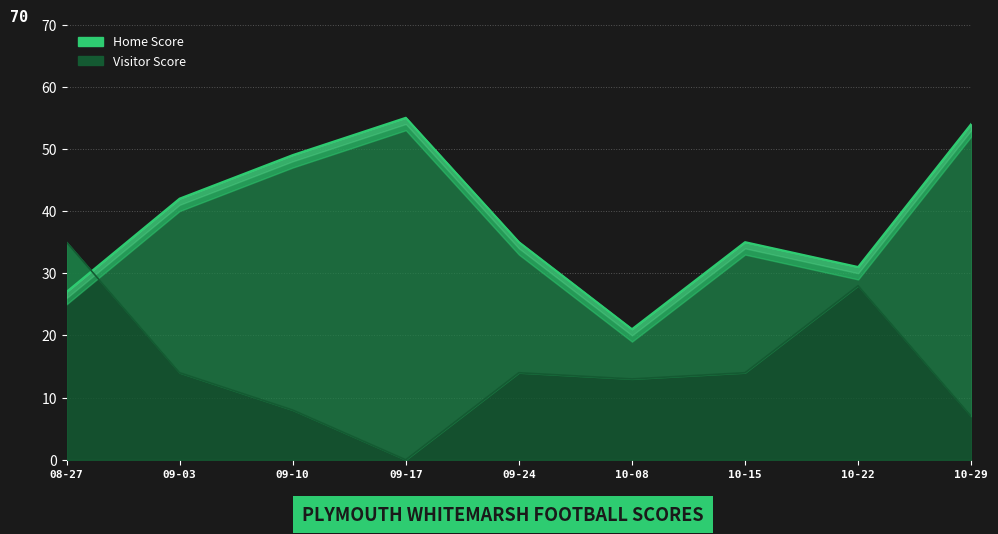

How many Home Score values are between 31 and 49?

5